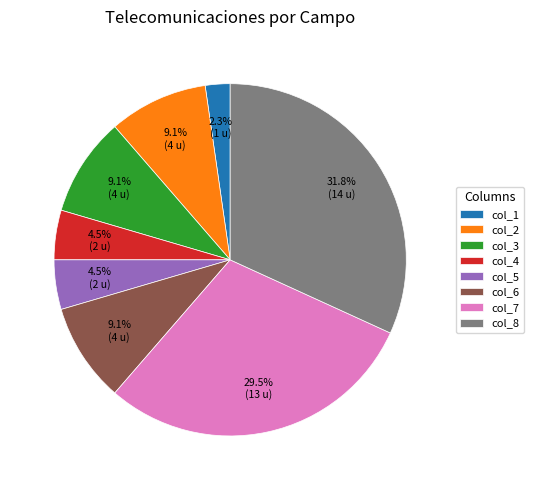

How many slices are in this pie chart?

8